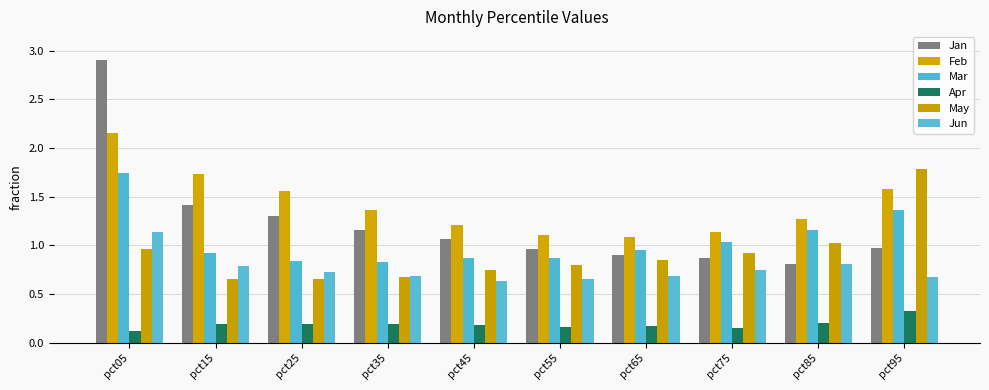

Does the chart contain stacked bars?

No